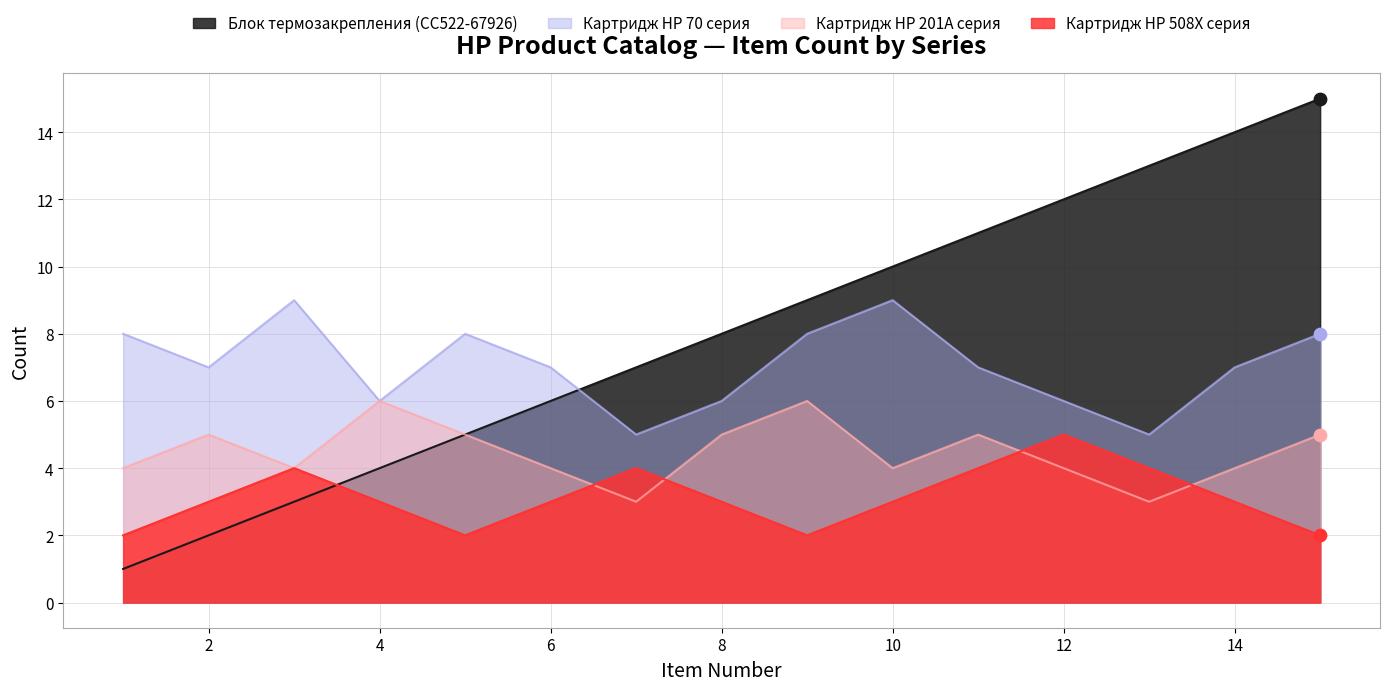

At how many categories does at least one series exceed 11?

4